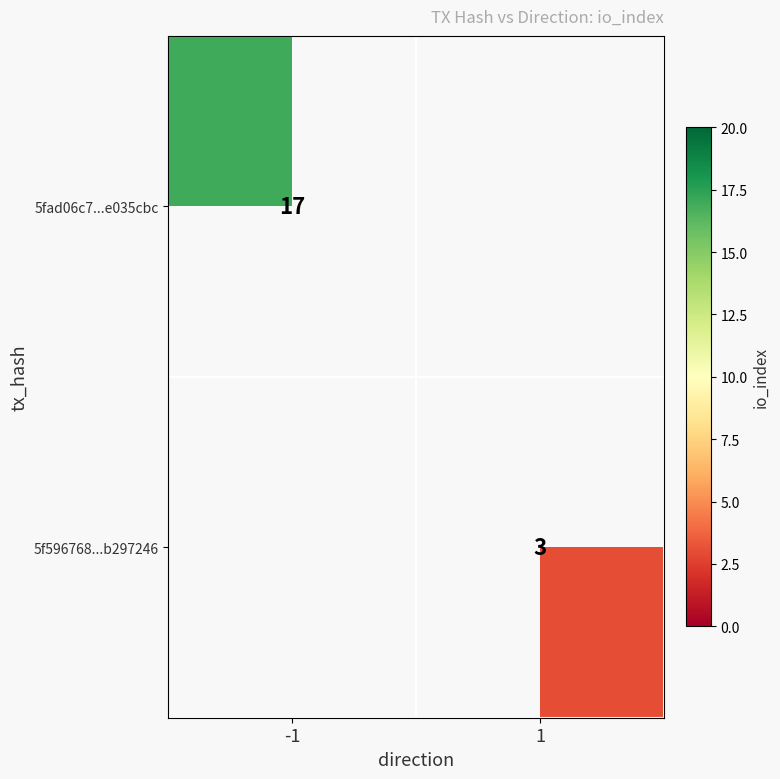

True or false: 5f596768...b297246 has a value of 3 at 1.

True